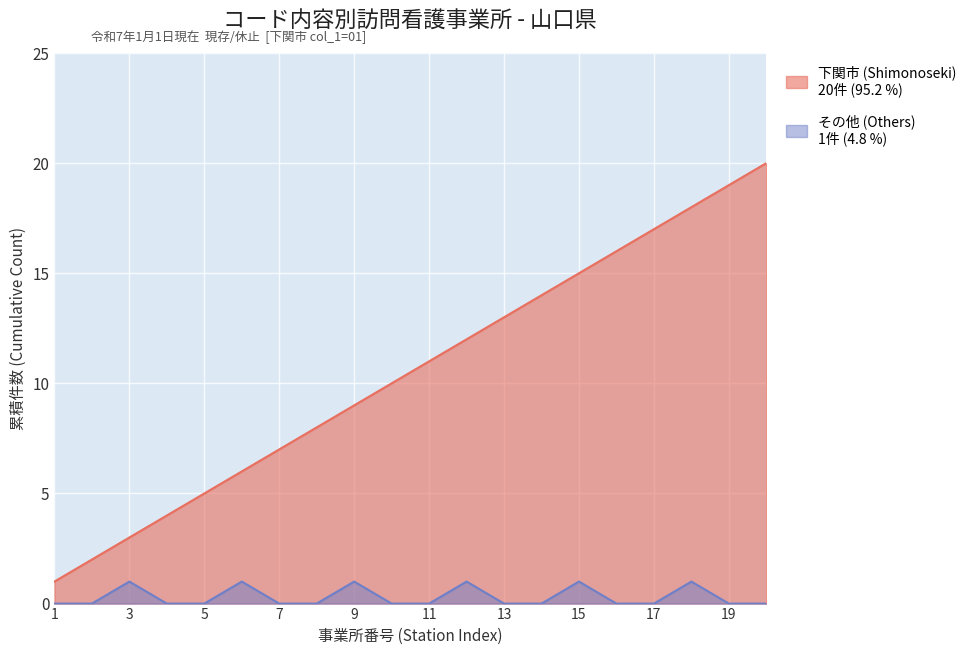

Where does the data first go above 11?

12